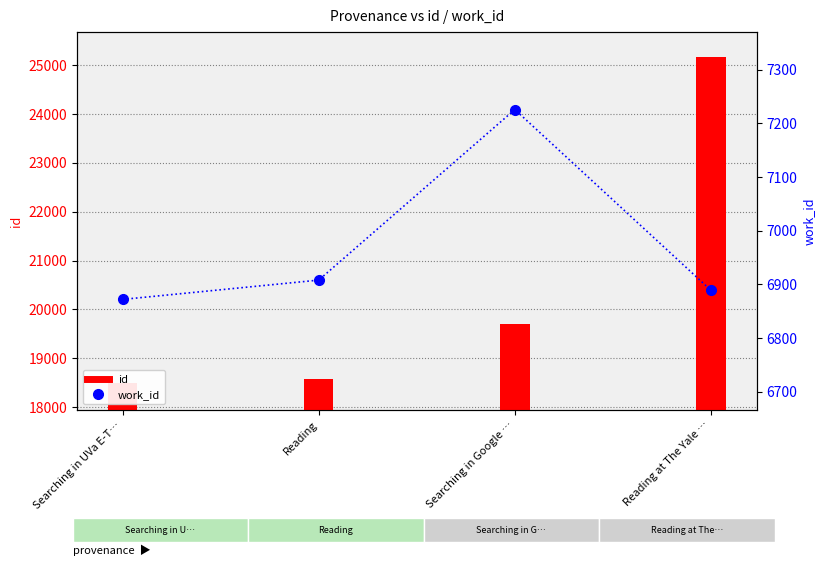

What is the maximum value for id?

25175